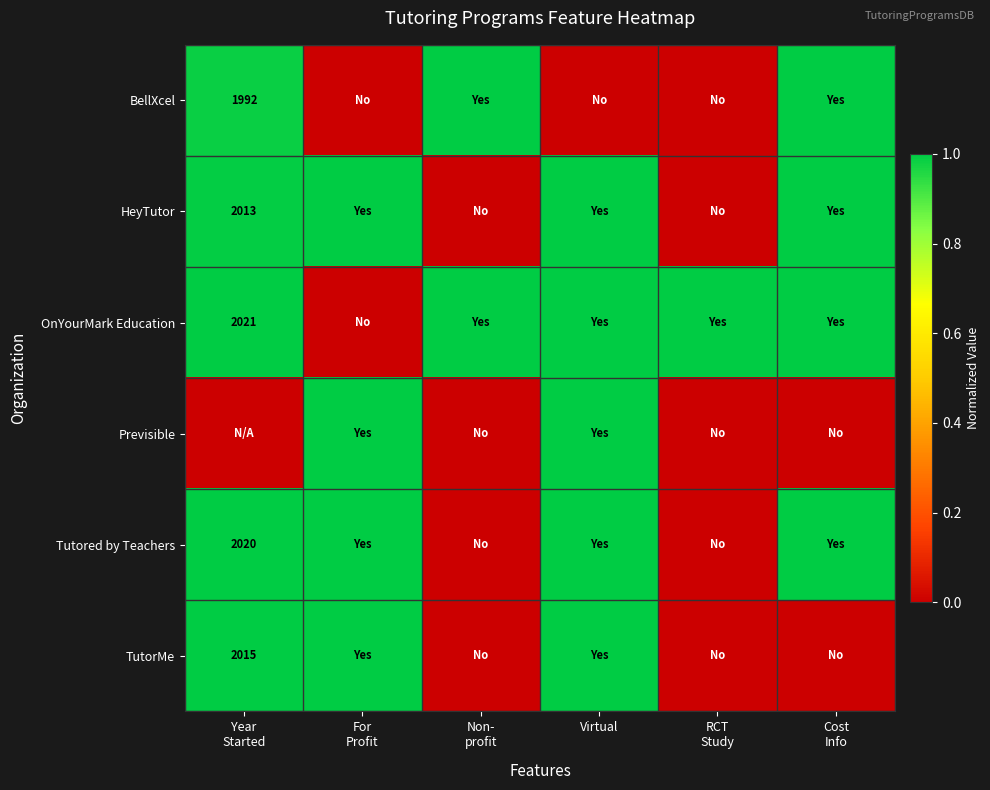

True or false: HeyTutor has a value of -0.6 at Non- profit.

False